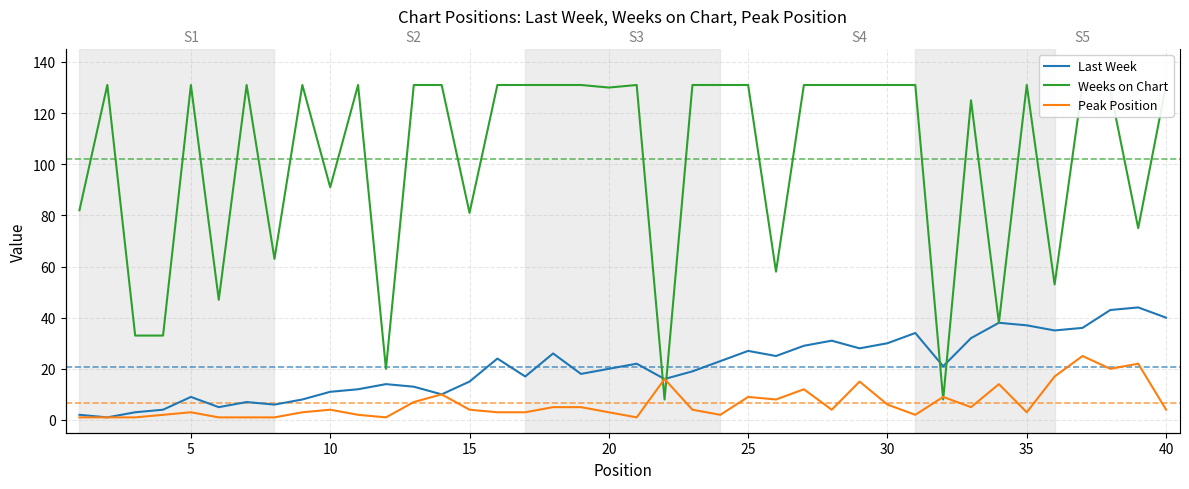

Which series has the largest total across all categories?

Weeks on Chart